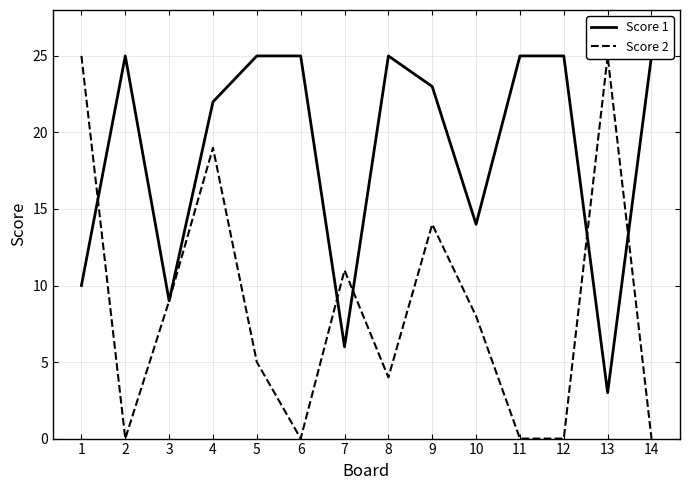

At which category does the chart reach its minimum across all series?

2